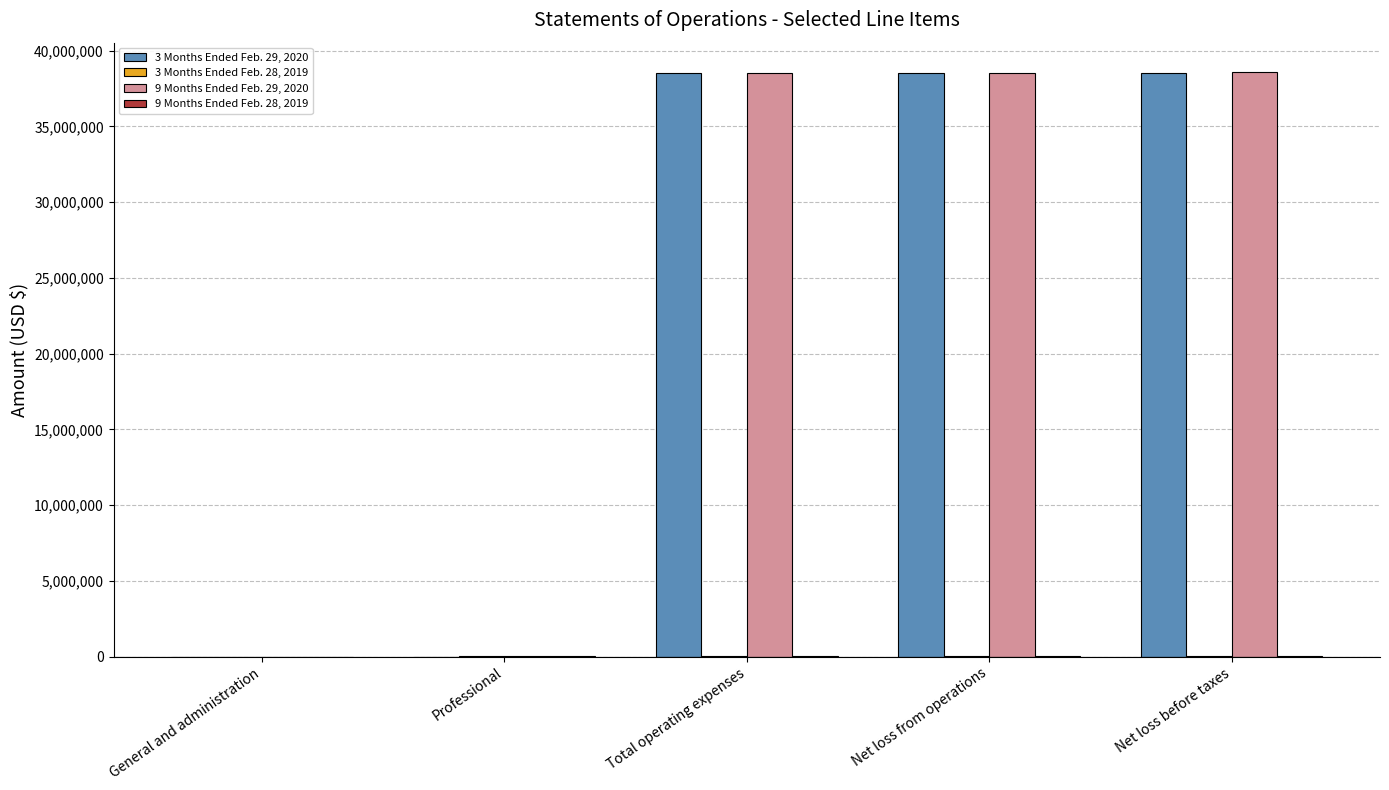

The 3 Months Ended Feb. 29, 2020 series shows 18247599 at Net loss from operations. True or false?

False